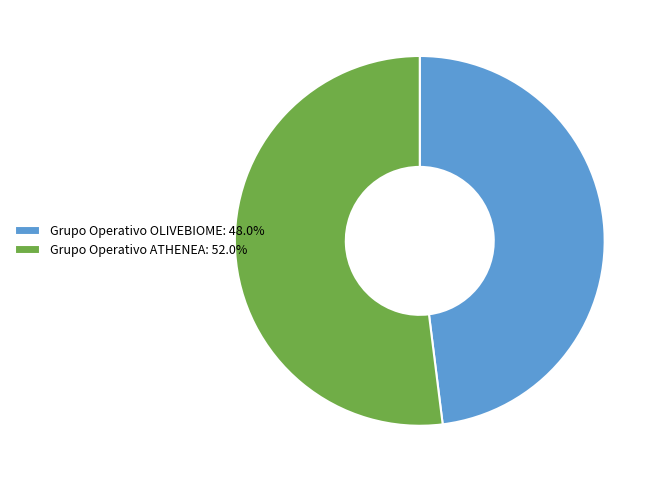

Combined, do Grupo Operativo OLIVEBIOME: 48.0% and Grupo Operativo ATHENEA: 52.0% account for over 50%?

Yes